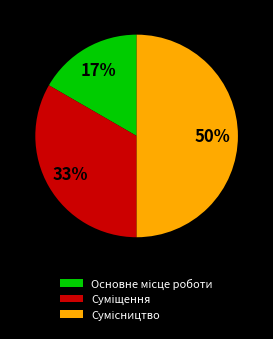

How many slices are in this pie chart?

3